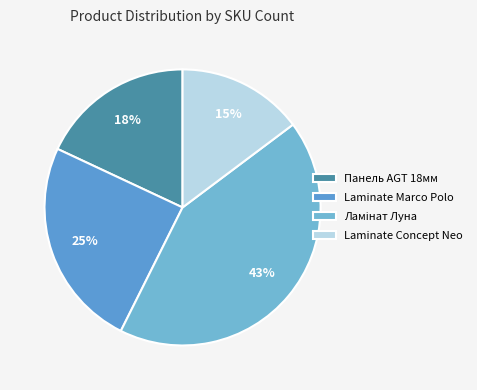

How many segments does this pie chart have?

4